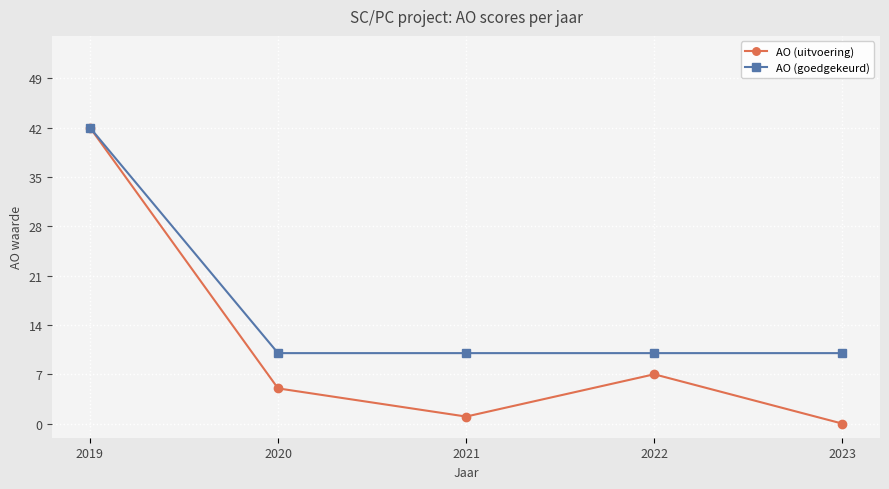

What is the sum of all AO (uitvoering) values?

55